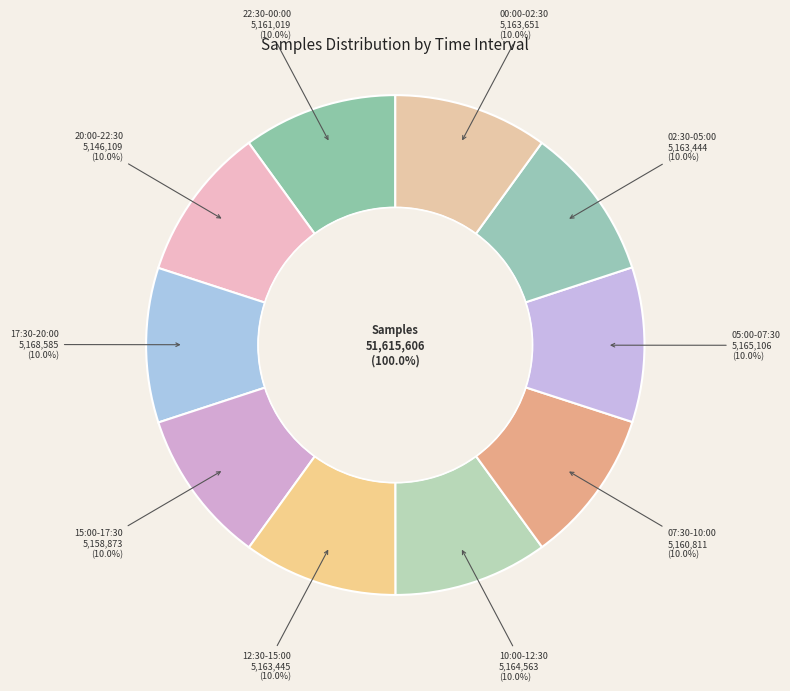

Do 28 and 28 together represent more than half of the pie?

No